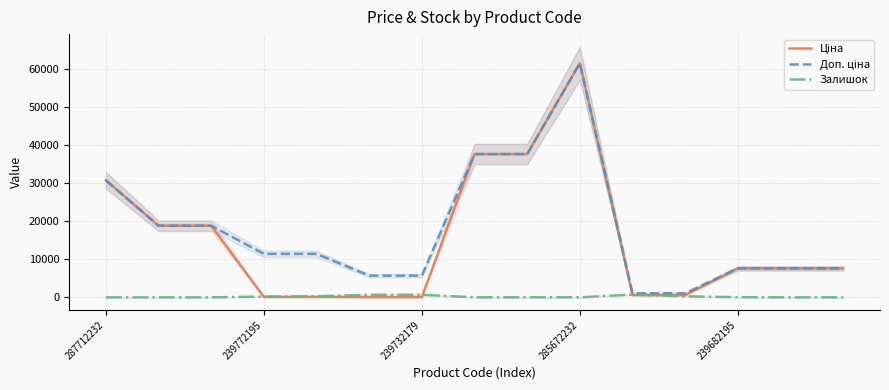

What is the sum of the Залишок values at 239772195 and 5?

670.0